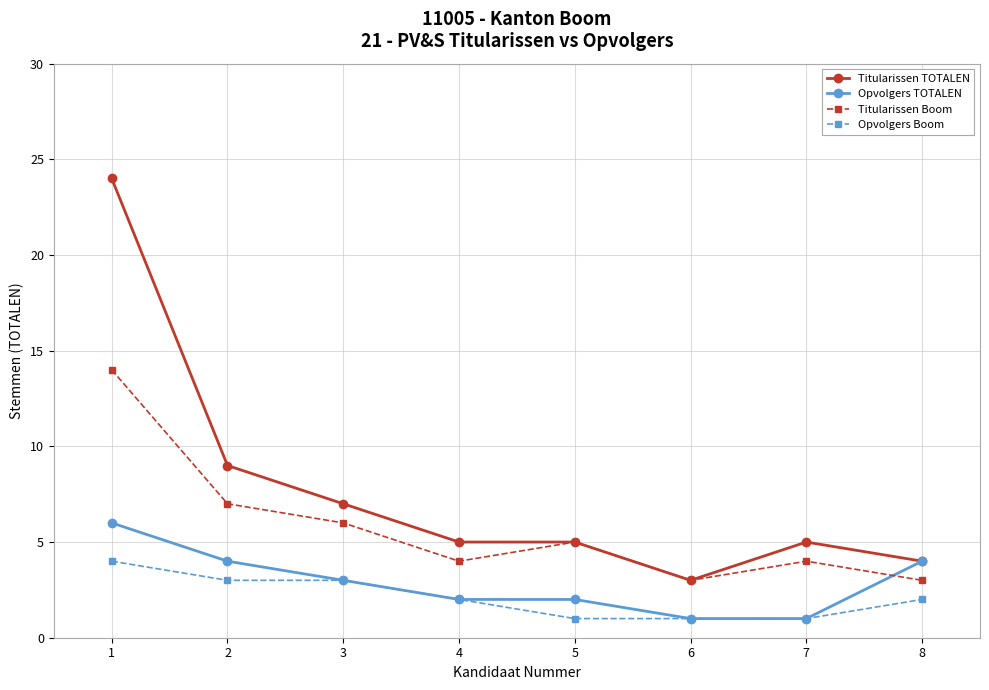

Is the value of Titularissen TOTALEN at 2 greater than the value of Opvolgers Boom at 7?

Yes